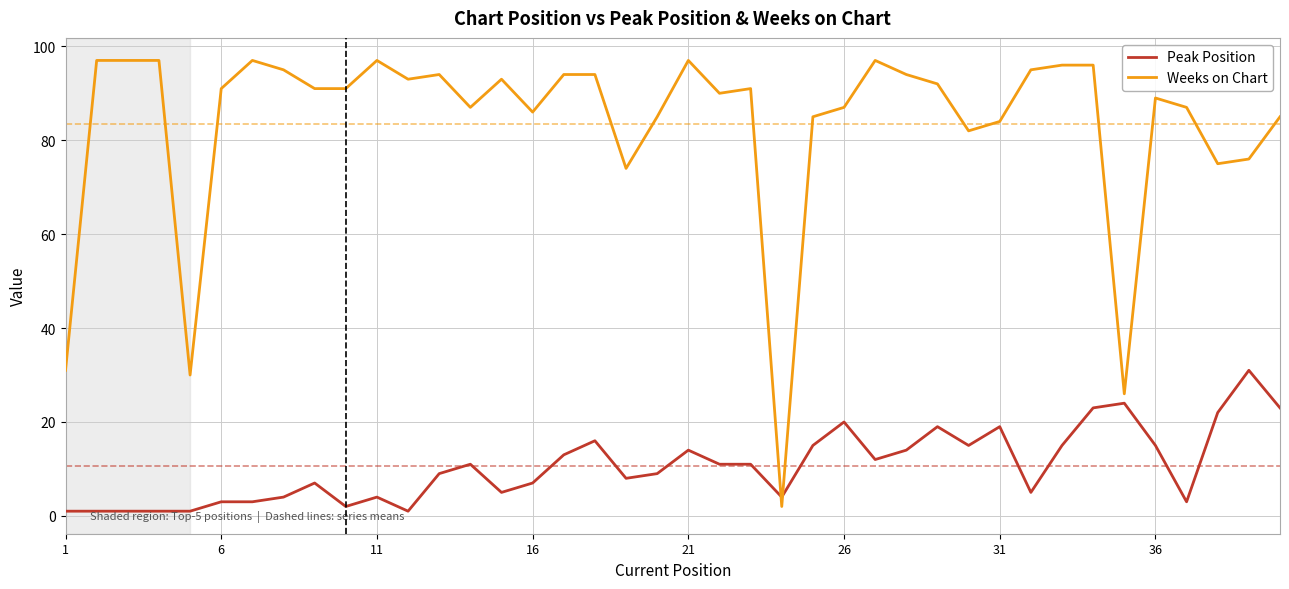

Rank the series by their maximum value, from highest to lowest.

Weeks on Chart, Peak Position